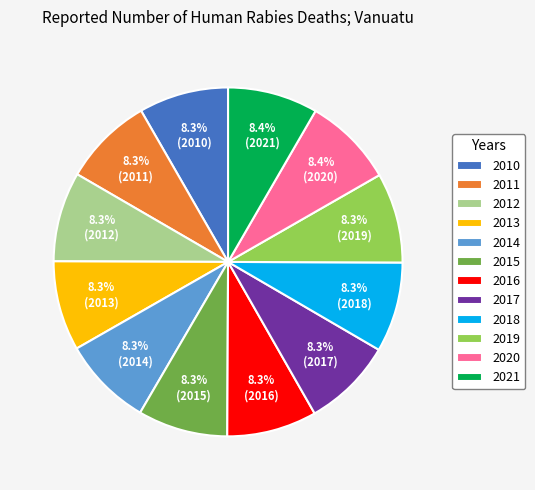

The 2018 slice represents 1% of the pie. True or false?

False